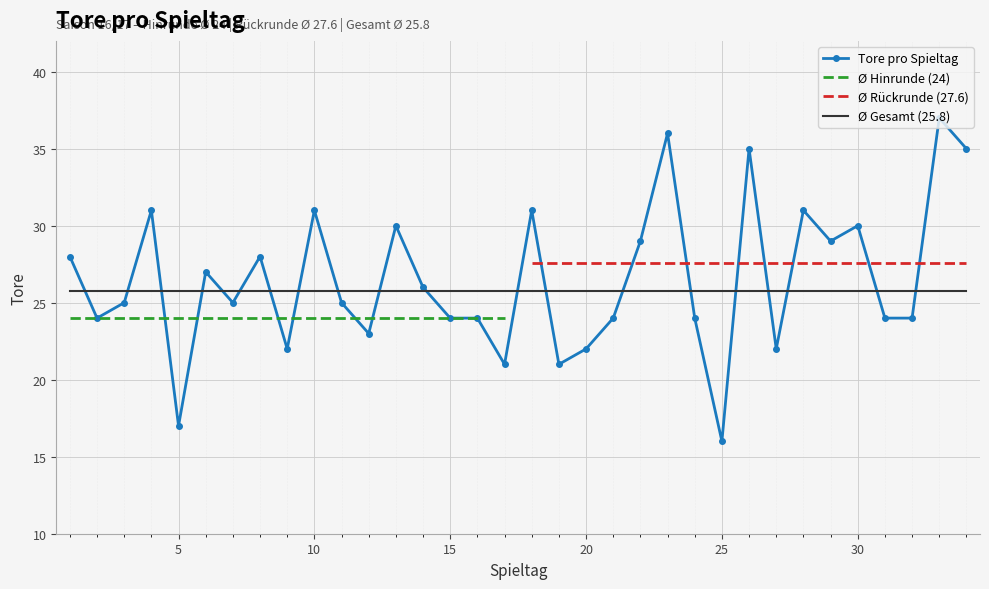

Where does the data first go above 25?

1